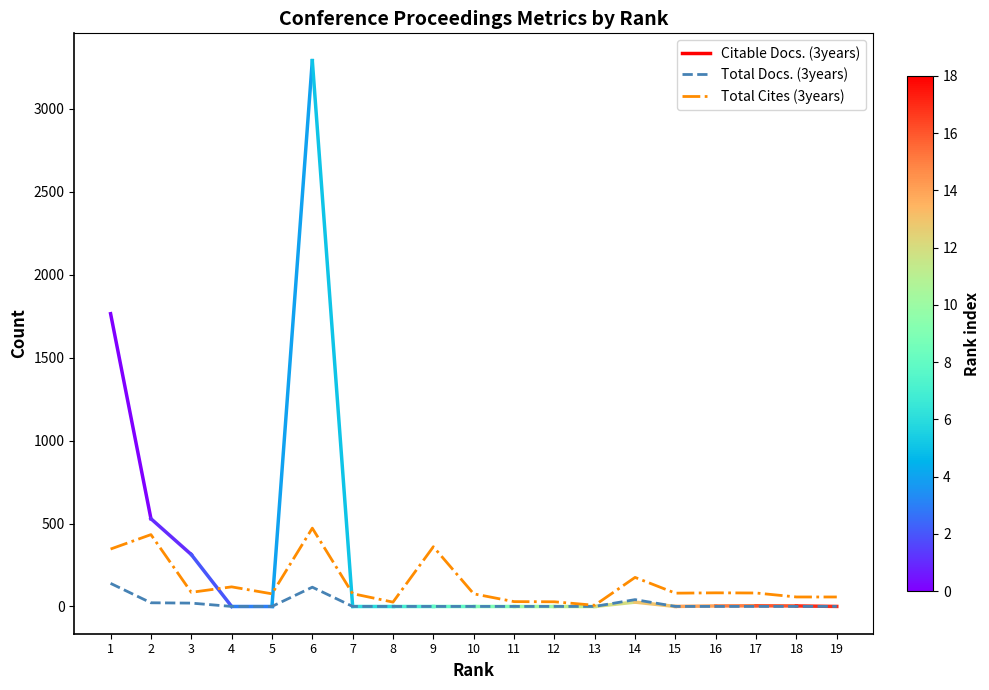

Does the chart display data point markers on the line(s)?

No